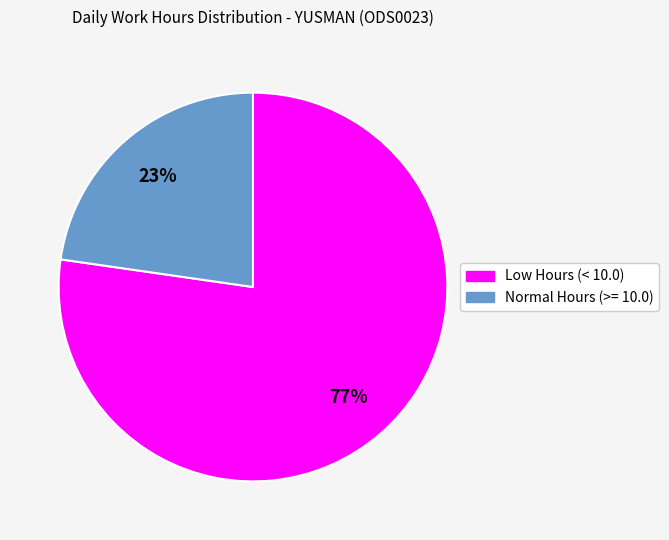

How many segments does this pie chart have?

2